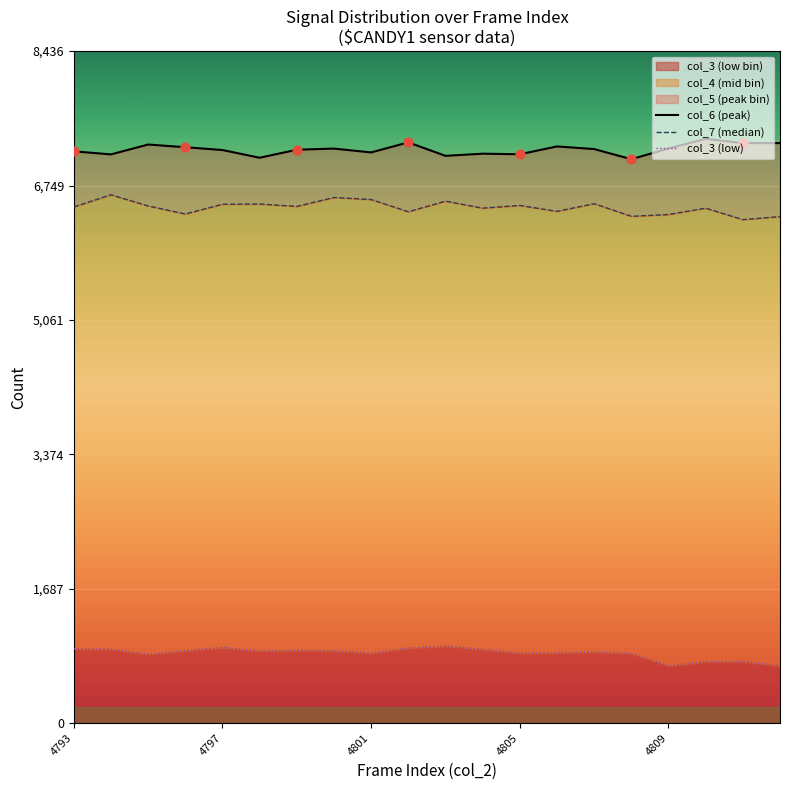

Which series reaches the maximum Y coordinate?

col_6 (peak)